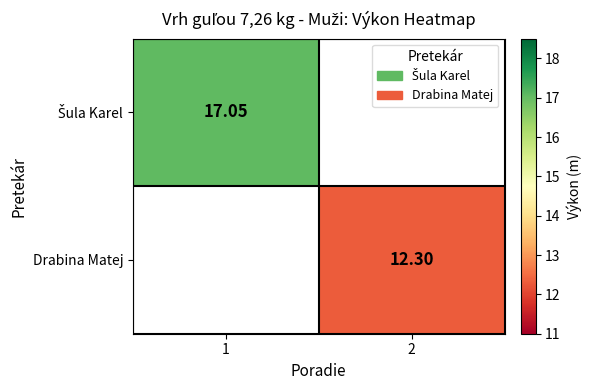

How many categories are shown in the chart?

2